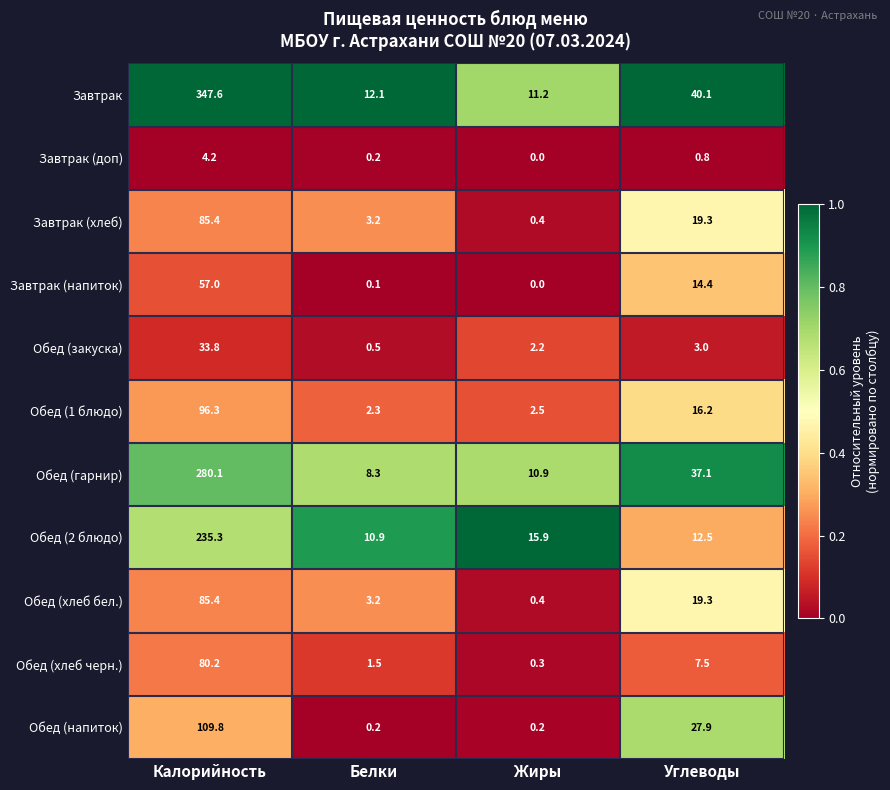

What is the sum of the Обед (хлеб черн.) values at Белки and Калорийность?

81.7